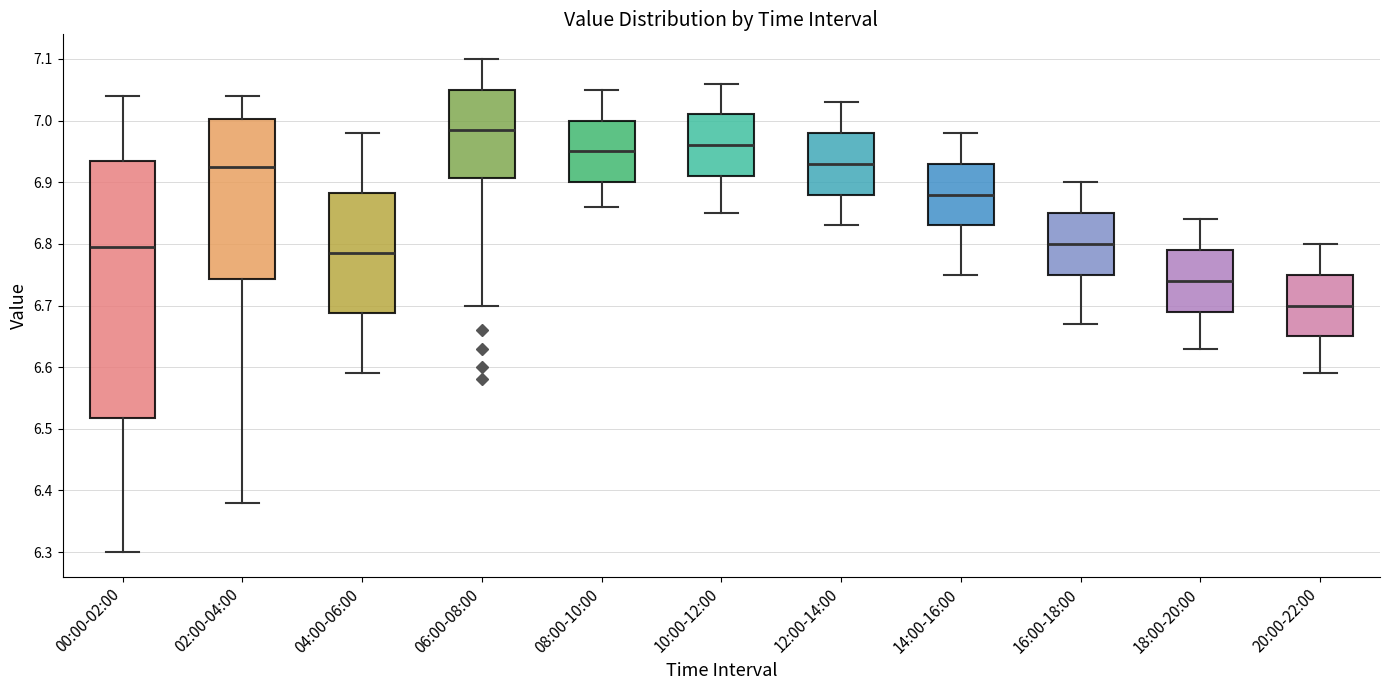

Reading left to right, transcribe this box plot: for each box, give where its median line is, the range the box spans, and where its two whiskers end, as read against the y-axis. The values are not printed on the chart, so give them approximately, as read against the axis.

00:00-02:00: median 6.80, box 6.52 to 6.94, whiskers 6.30 to 7.04
02:00-04:00: median 6.93, box 6.74 to 7.00, whiskers 6.38 to 7.04
04:00-06:00: median 6.79, box 6.69 to 6.88, whiskers 6.59 to 6.98
06:00-08:00: median 6.99, box 6.91 to 7.05, whiskers 6.70 to 7.10
08:00-10:00: median 6.95, box 6.90 to 7.00, whiskers 6.86 to 7.05
10:00-12:00: median 6.96, box 6.91 to 7.01, whiskers 6.85 to 7.06
12:00-14:00: median 6.93, box 6.88 to 6.98, whiskers 6.83 to 7.03
14:00-16:00: median 6.88, box 6.83 to 6.93, whiskers 6.75 to 6.98
16:00-18:00: median 6.80, box 6.75 to 6.85, whiskers 6.67 to 6.90
18:00-20:00: median 6.74, box 6.69 to 6.79, whiskers 6.63 to 6.84
20:00-22:00: median 6.70, box 6.65 to 6.75, whiskers 6.59 to 6.80